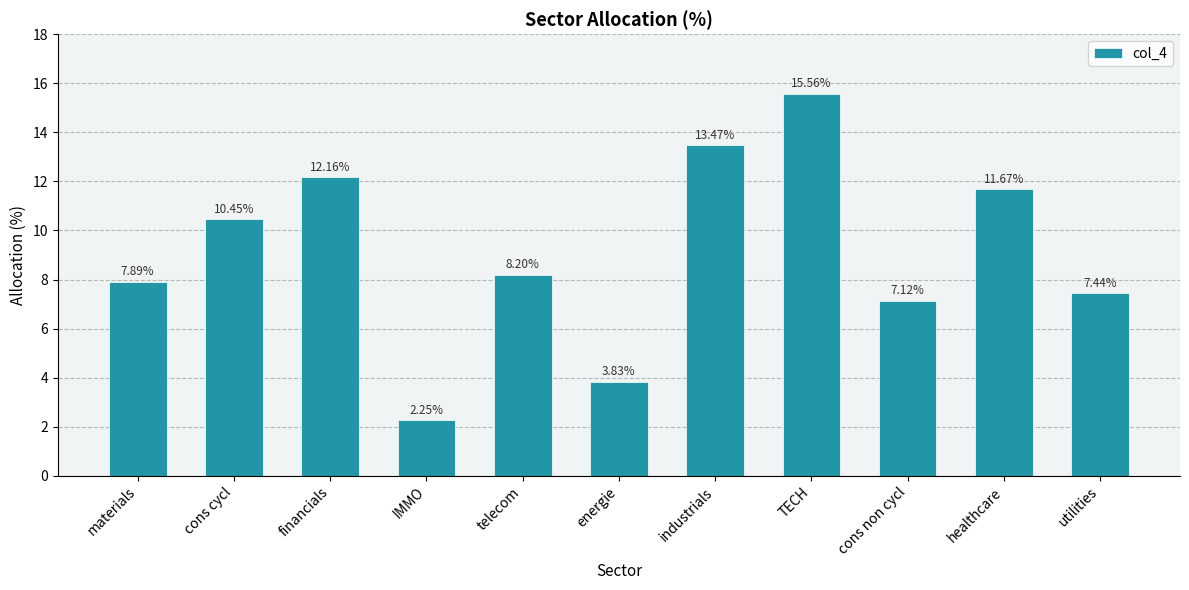

Which label corresponds to the smallest value in the chart?

IMMO